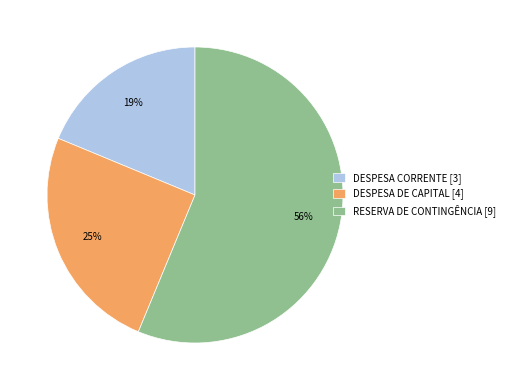

To the nearest percent, what is the combined percentage of DESPESA DE CAPITAL [4] and RESERVA DE CONTINGÊNCIA [9]?

81%